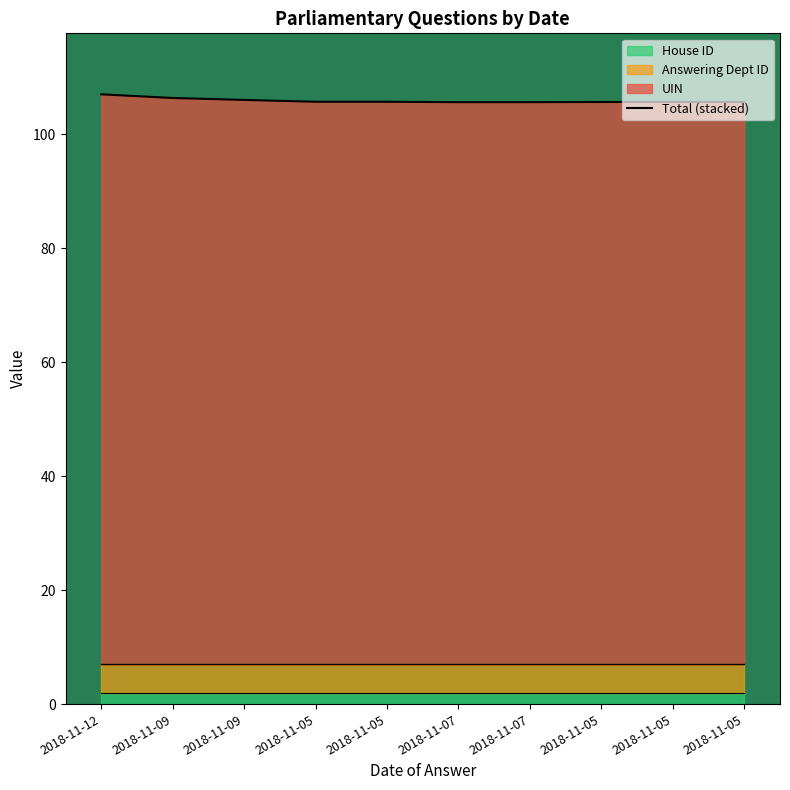

How many points are higher than both their immediate neighbors (excluding endpoints)?

1